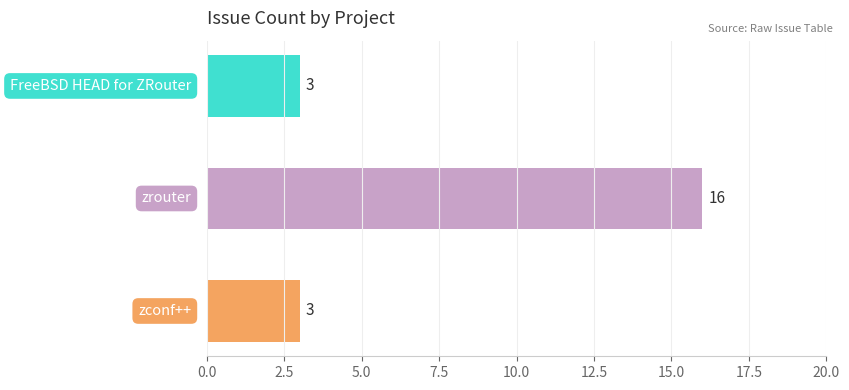

Count the values in the range 3 to 16.

3